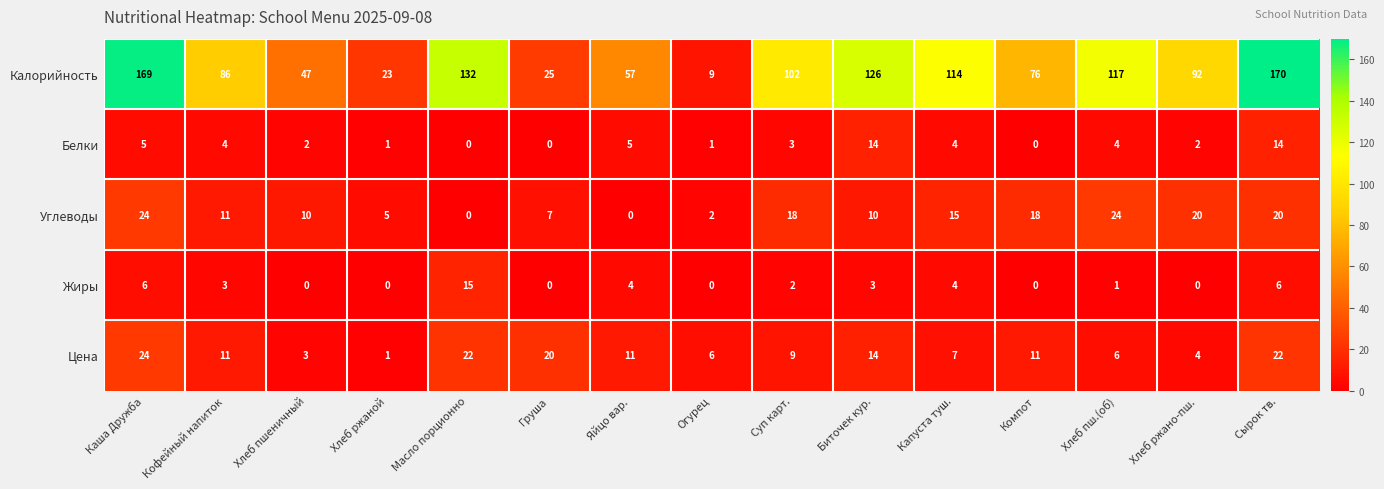

Which series has the largest range (max minus min)?

Калорийность